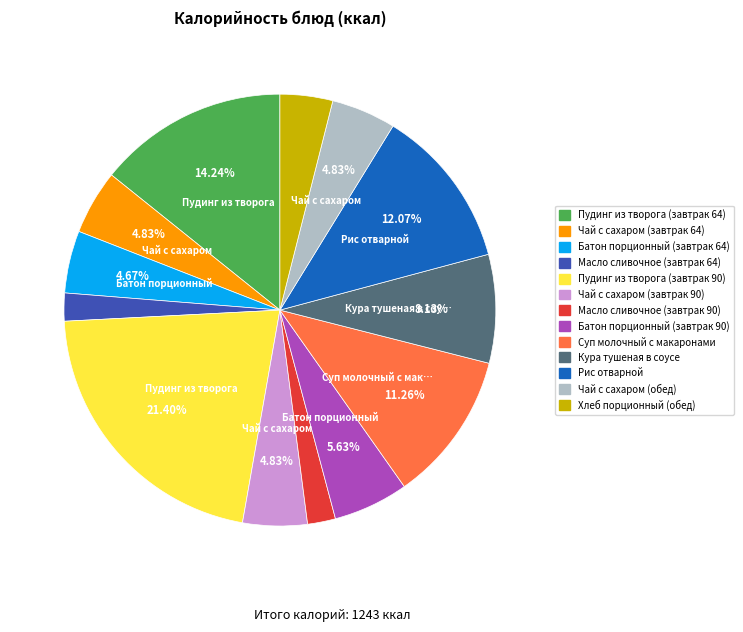

Does any single category account for the majority?

No